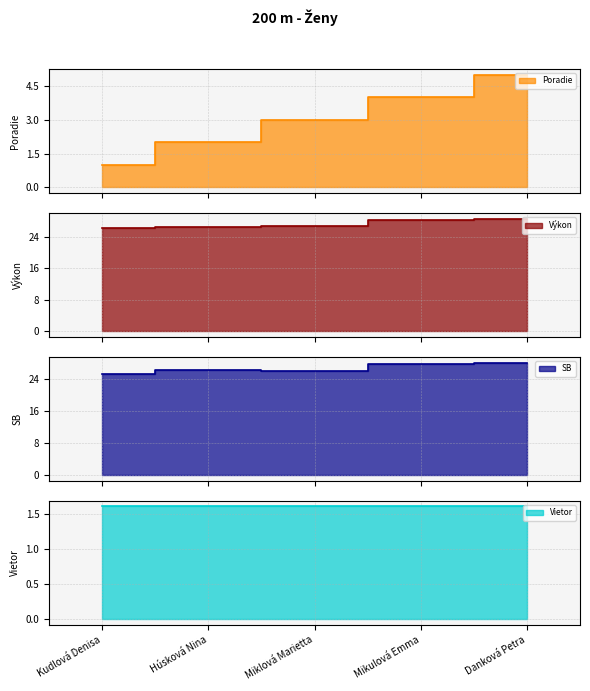

True or false: SB and Poradie cross at least once.

False